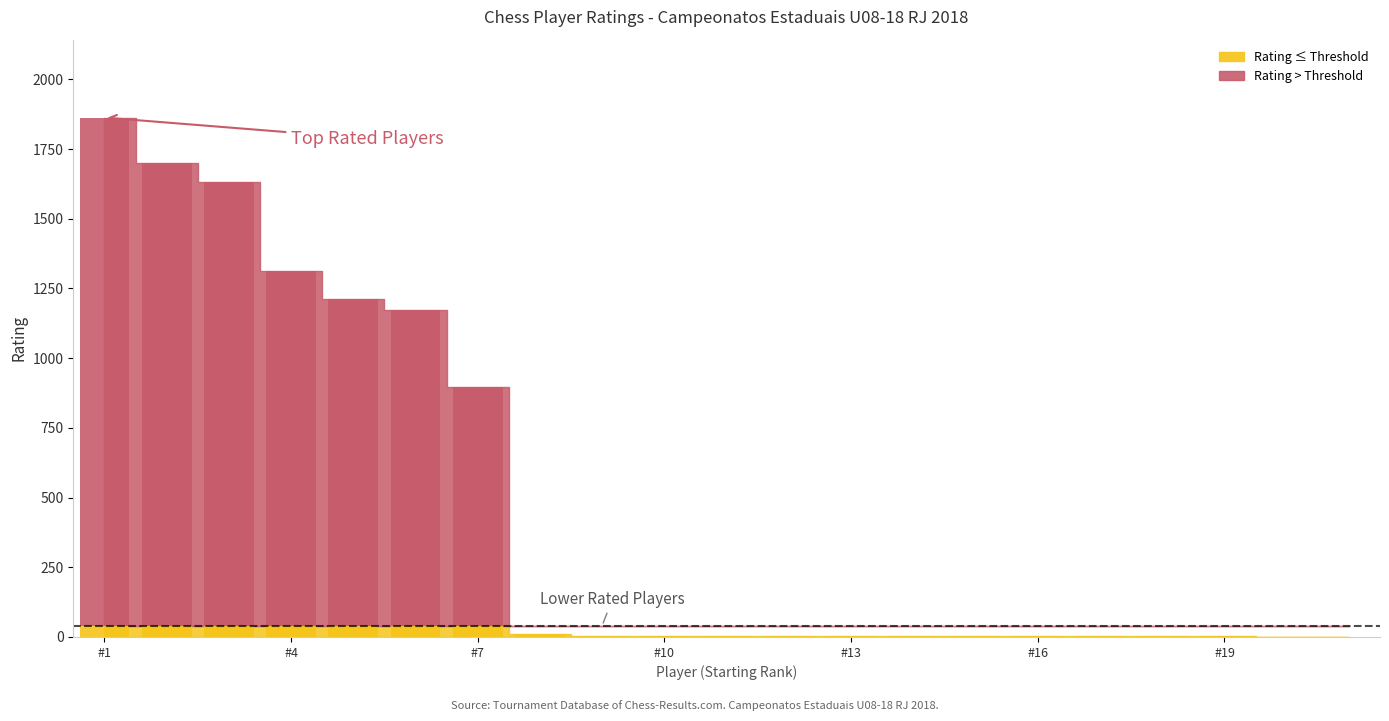

Reading left to right, what are all the values shown in this chart?

1863	1701	1632	1311	1214	1174	898	10	5	5	5	5	5	5	5	5	5	5	5	0	0